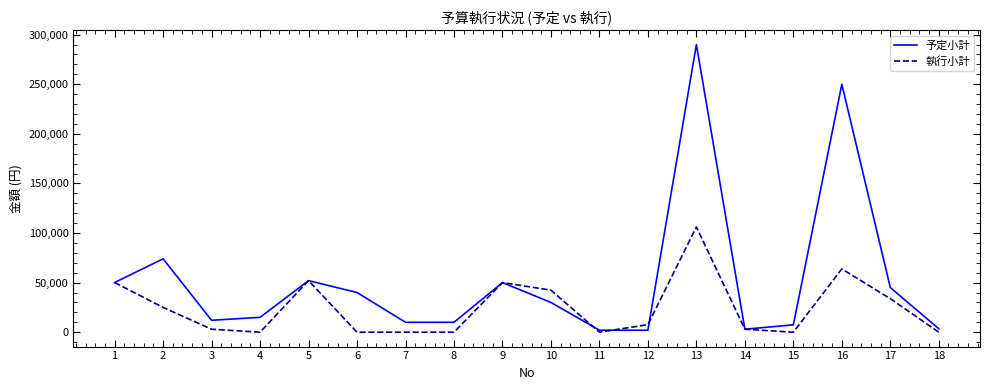

Is it true that 予定小計 equals 33976 at 9?

False